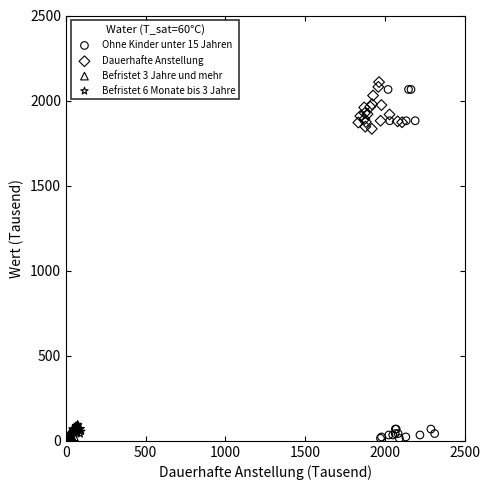

What are all the series names shown in the legend?

Ohne Kinder unter 15 Jahren, Dauerhafte Anstellung, Befristet 3 Jahre und mehr, Befristet 6 Monate bis 3 Jahre